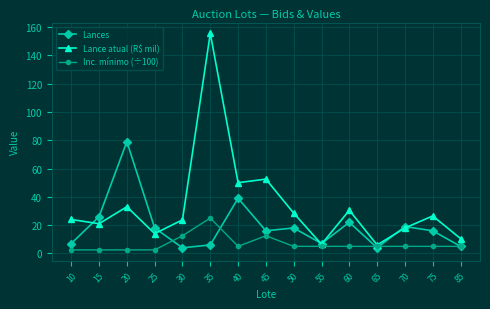

What is the difference between the maximum and minimum values in the Lances series?

75.0